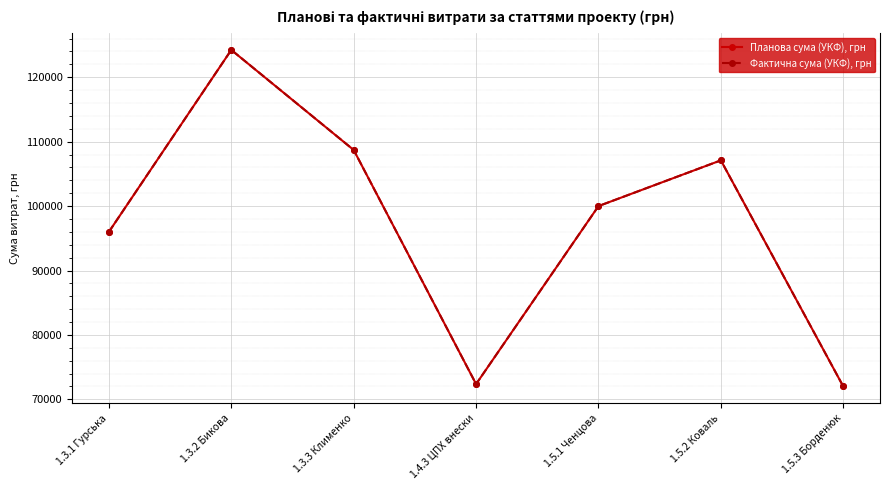

At which label does Фактична сума (УКФ), грн first exceed 100000?

1.3.2 Бикова